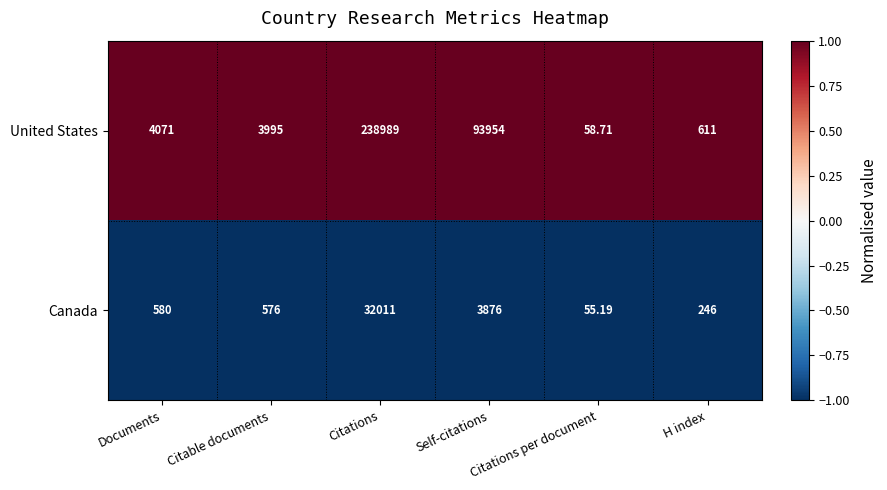

Which series has the largest total across all categories?

United States